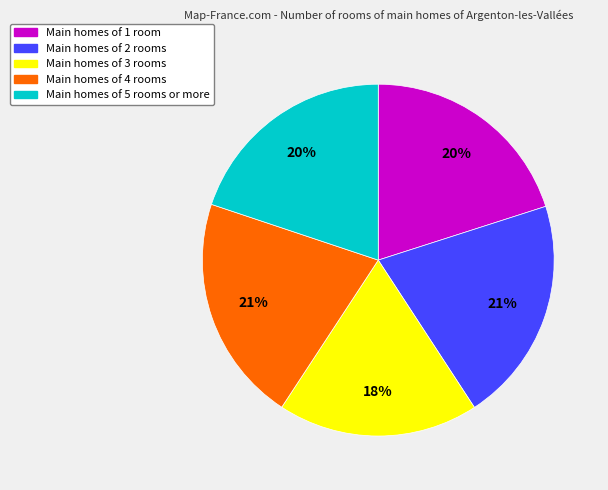

Is there any slice that represents more than half of the pie?

No